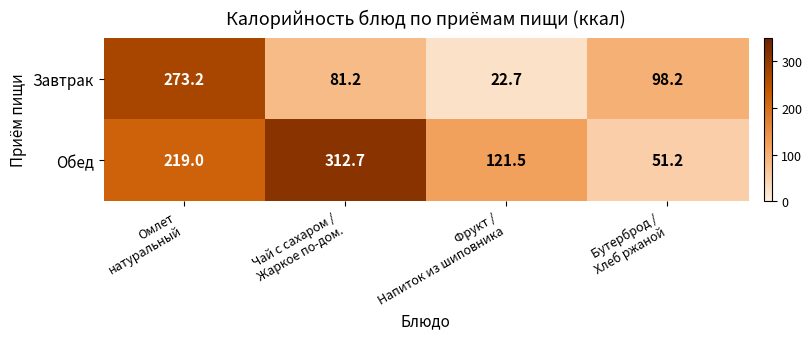

What is the difference between the second highest and second lowest values in the Завтрак series?

17.0